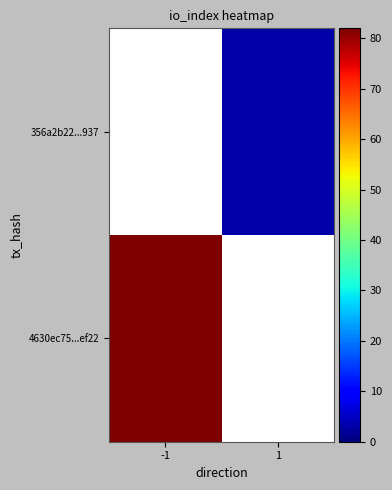

How many data points does each series have?

2